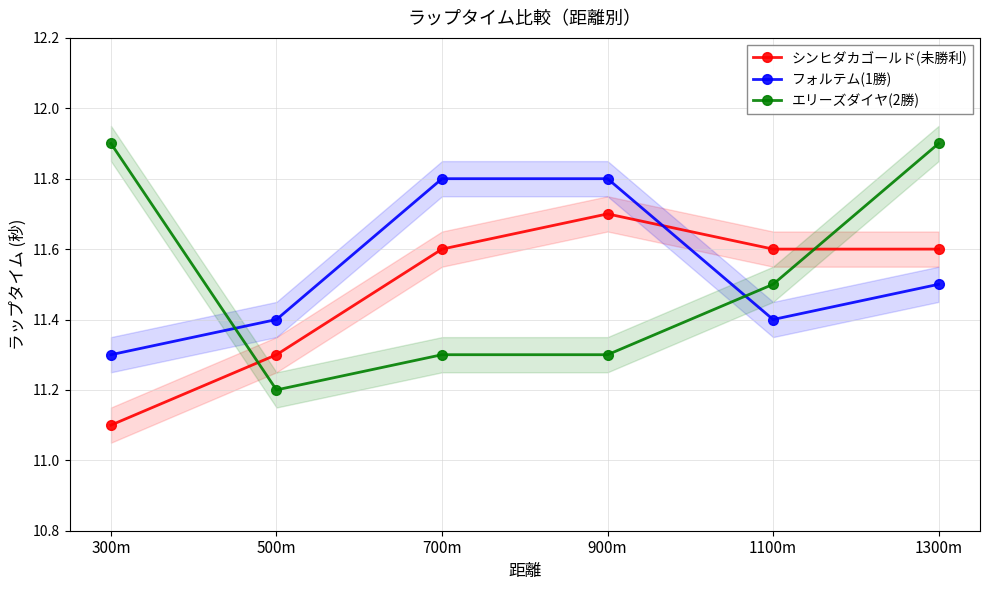

In フォルテム(1勝), how many points are lower than both neighbors (excluding endpoints)?

1